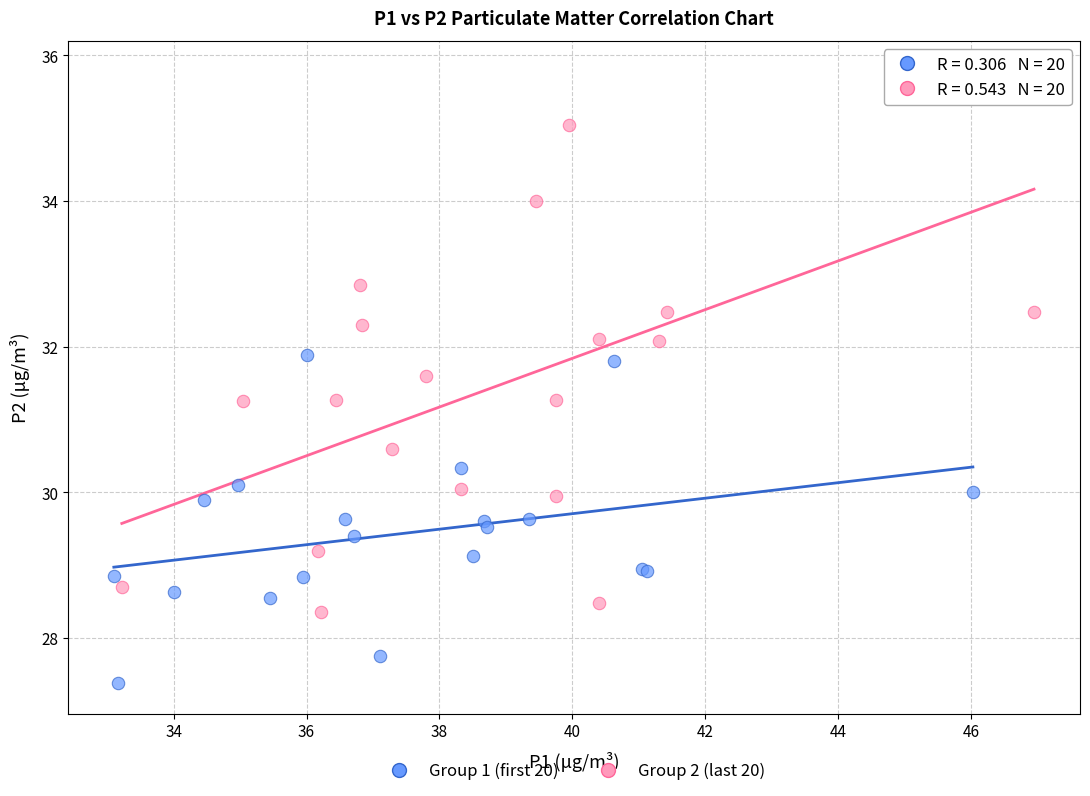

Which series reaches the maximum Y coordinate?

Group 2 (last 20)